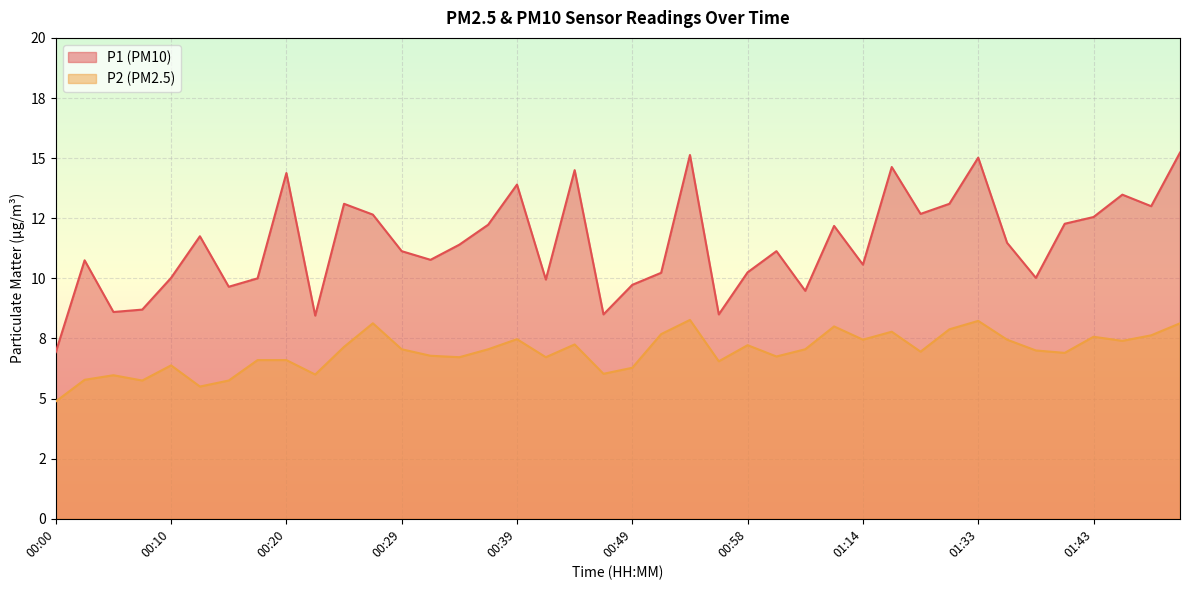

Reading right to left, what are all the values shown in this chart?

P1: 01:50=15.2	01:47=13.0	01:45=13.5	01:43=12.6	01:40=12.3	01:38=10.0	01:35=11.5	01:33=15.0	01:21=13.1	01:19=12.7	01:16=14.6	01:14=10.6	01:09=12.2	01:03=9.5	01:01=11.1	00:58=10.2	00:56=8.5	00:54=15.1	00:51=10.2	00:49=9.7	00:46=8.5	00:44=14.5	00:41=9.9	00:39=13.9	00:37=12.2	00:34=11.4	00:32=10.8	00:29=11.1	00:27=12.7	00:24=13.1	00:22=8.4	00:20=14.4	00:17=10.0	00:15=9.7	00:12=11.8	00:10=10.0	00:07=8.7	00:05=8.6	00:02=10.8	00:00=6.9
P2: 01:50=8.1	01:47=7.6	01:45=7.4	01:43=7.6	01:40=6.9	01:38=7.0	01:35=7.5	01:33=8.2	01:21=7.9	01:19=7.0	01:16=7.8	01:14=7.5	01:09=8.0	01:03=7.0	01:01=6.8	00:58=7.2	00:56=6.5	00:54=8.3	00:51=7.7	00:49=6.3	00:46=6.0	00:44=7.2	00:41=6.7	00:39=7.5	00:37=7.0	00:34=6.7	00:32=6.8	00:29=7.0	00:27=8.1	00:24=7.2	00:22=6.0	00:20=6.6	00:17=6.6	00:15=5.8	00:12=5.5	00:10=6.4	00:07=5.8	00:05=6.0	00:02=5.8	00:00=4.9